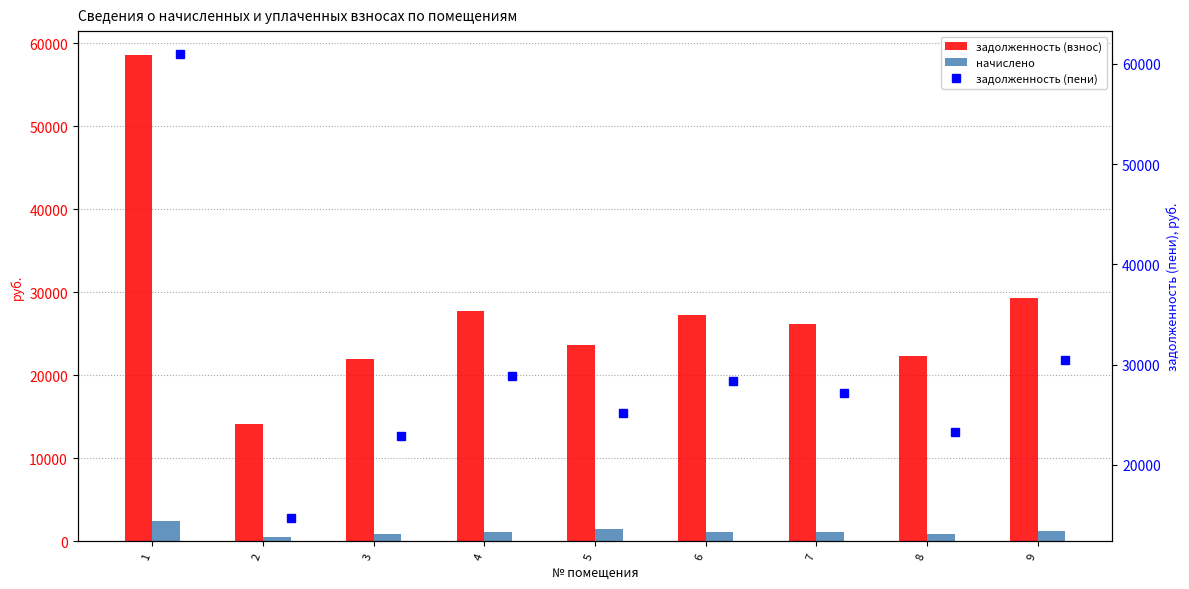

What is the approximate value of задолженность (пени) at 8?

23244.1